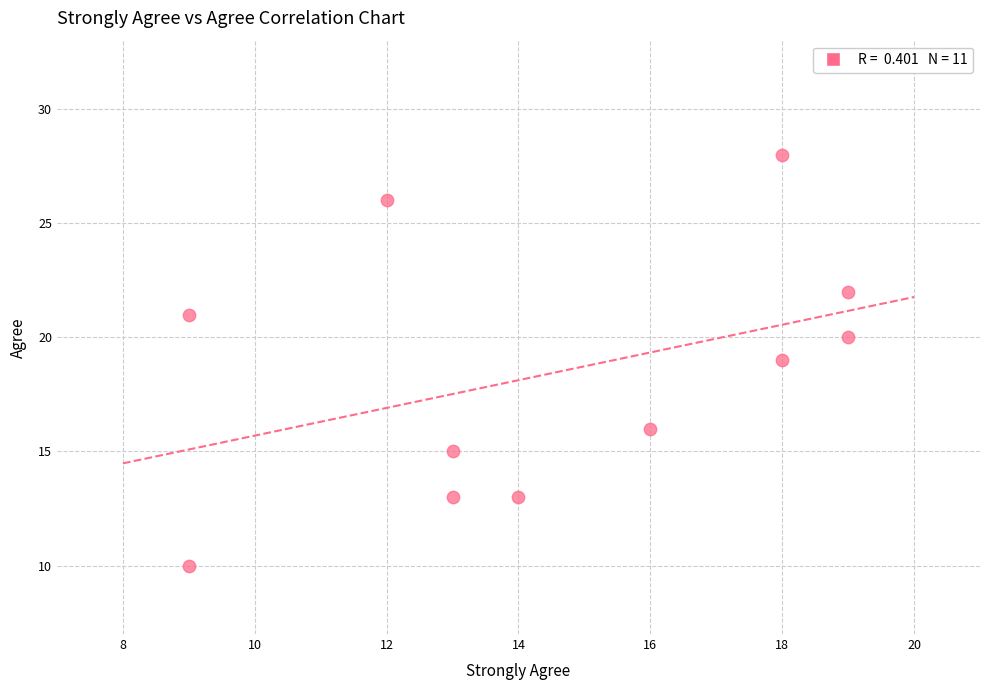

What is the range of Y values (max minus min)?

18